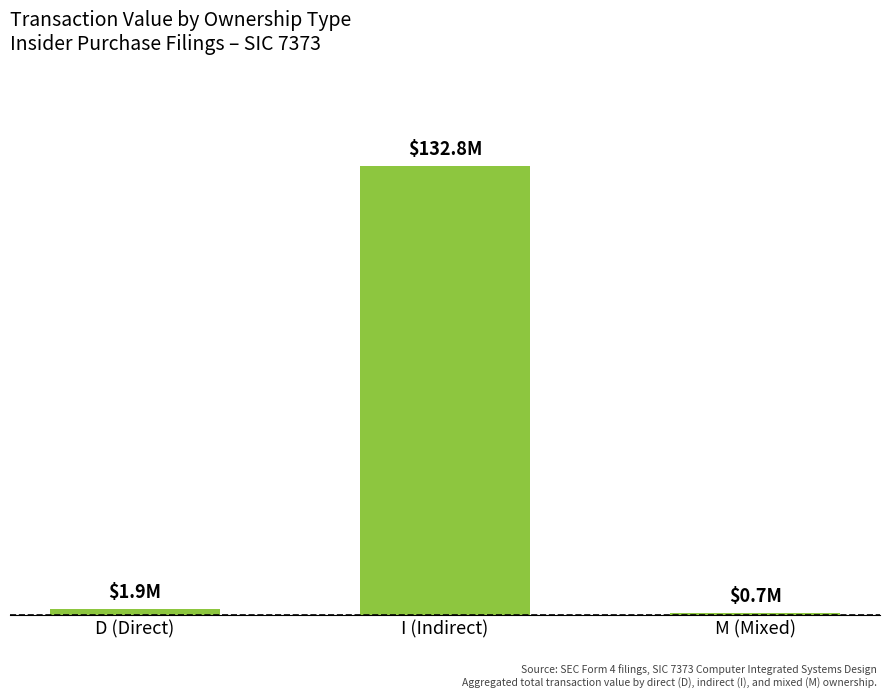

Does the chart contain any negative values?

No